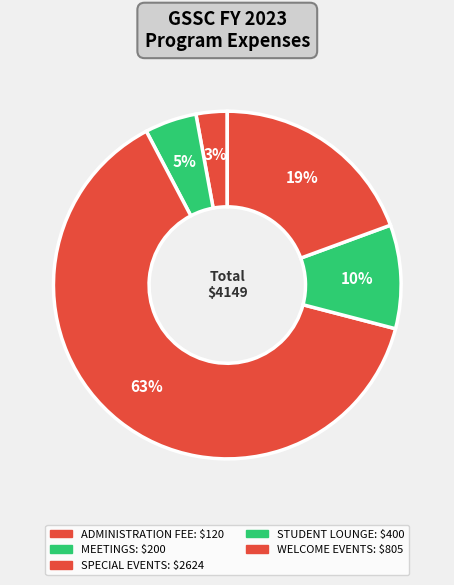

Count the number of slices in the pie.

5